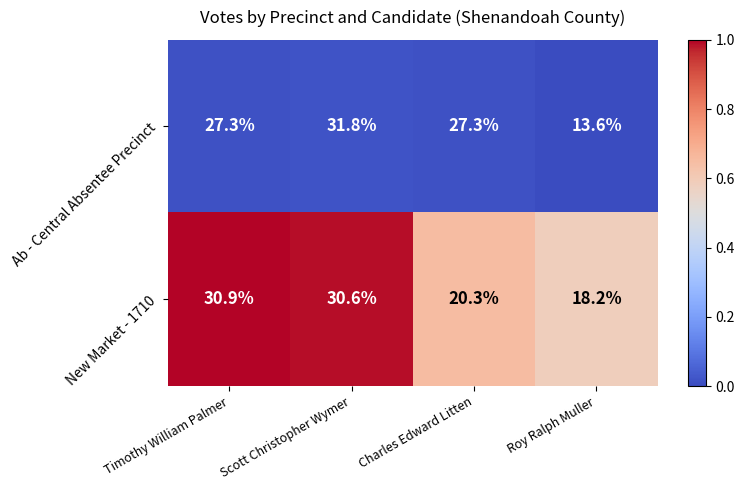

What is the total value across all series at Scott Christopher Wymer?

62.4